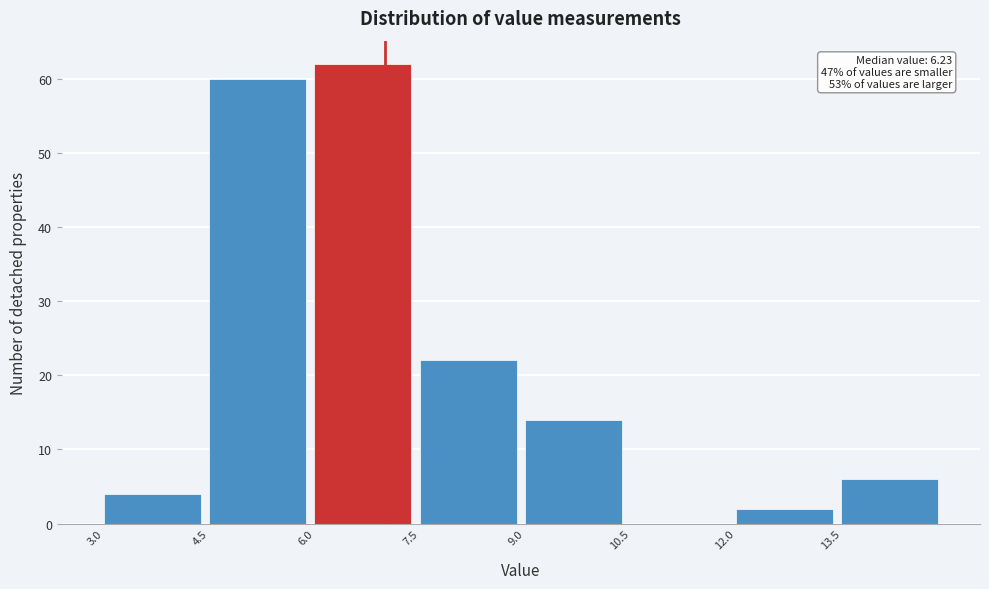

Which range on the x-axis has the tallest bar?

6.0 to 7.5